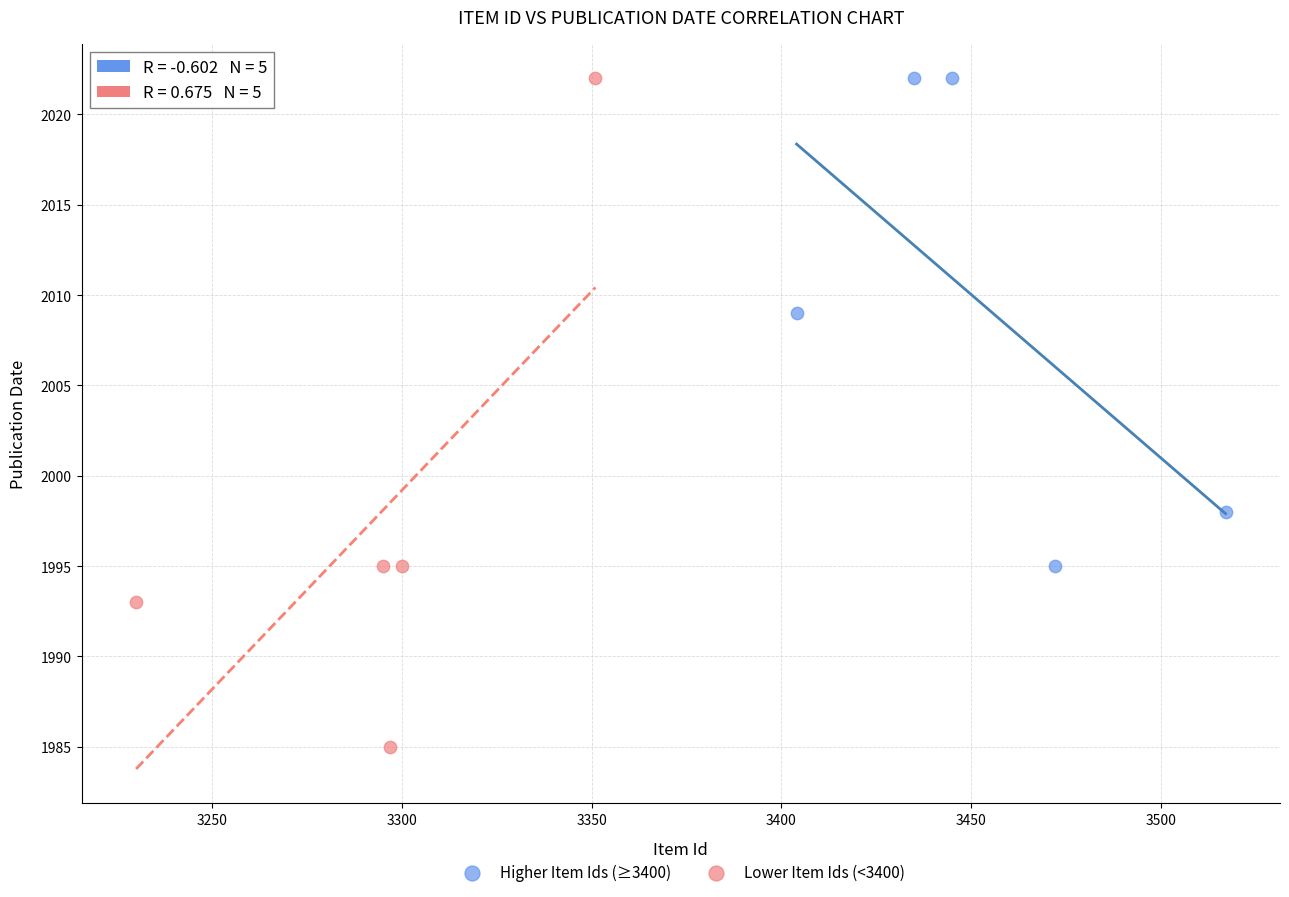

Which series has the widest spread of Y values?

Lower Item Ids (<3400)